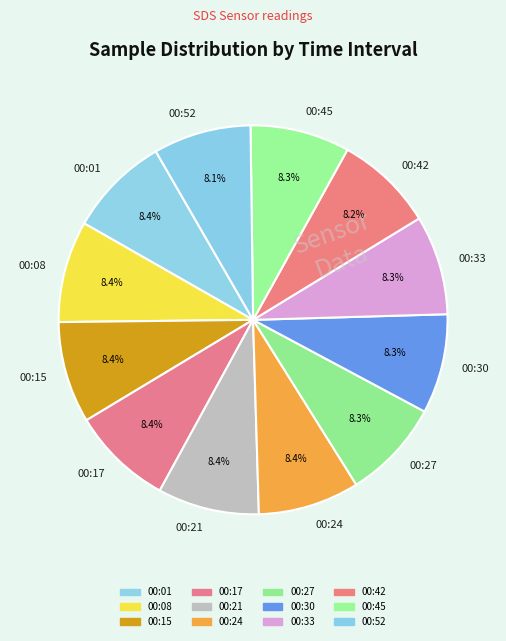

Do 00:17 and 00:33 together represent more than half of the pie?

No